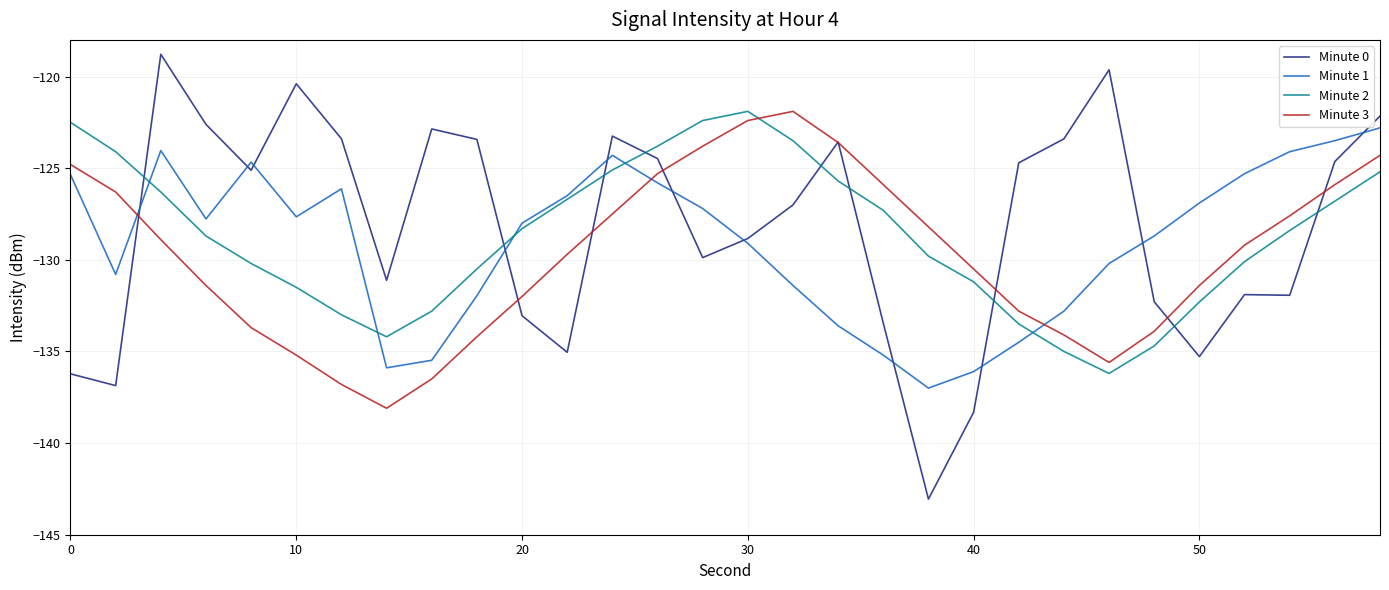

Which series has the largest range (max minus min)?

Minute 0